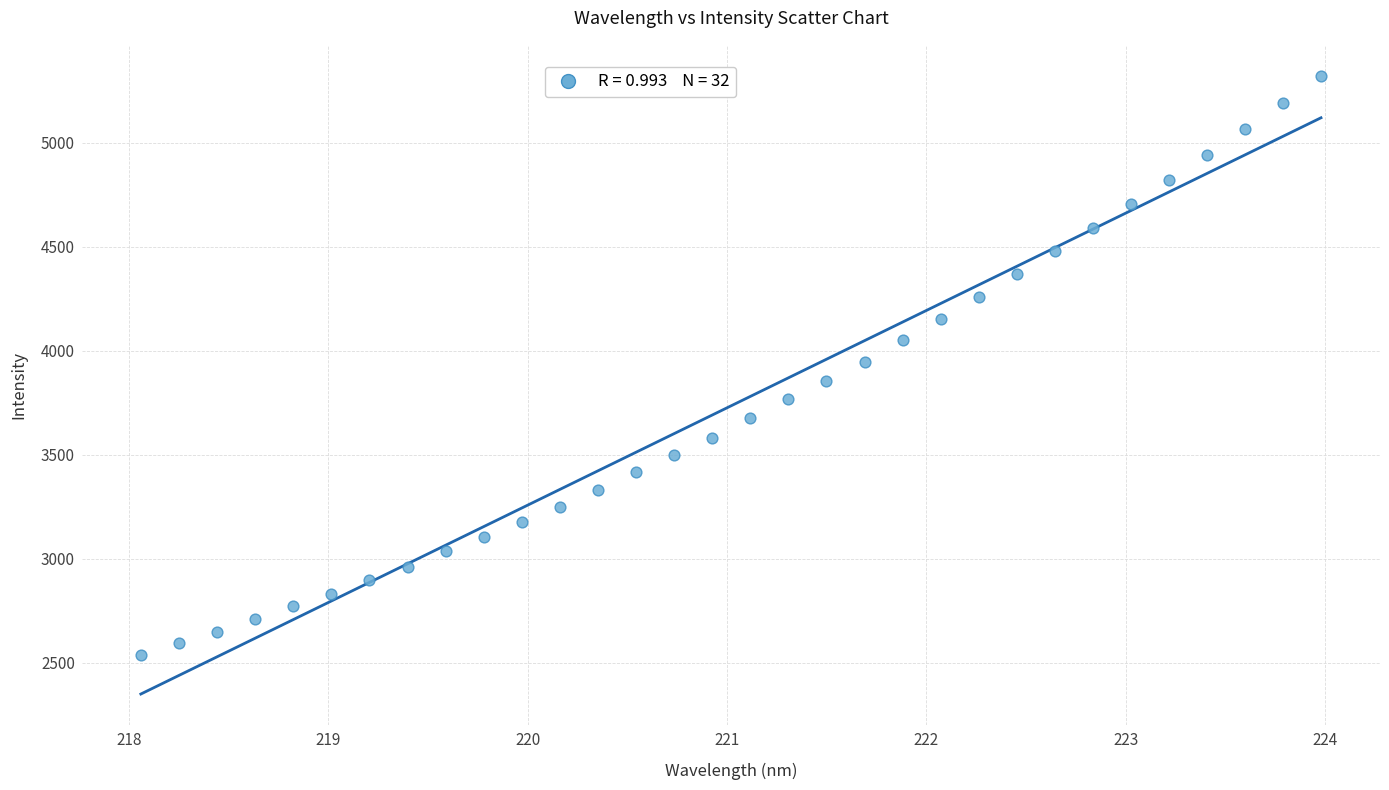

What is the range of Y values (max minus min)?

2787.2